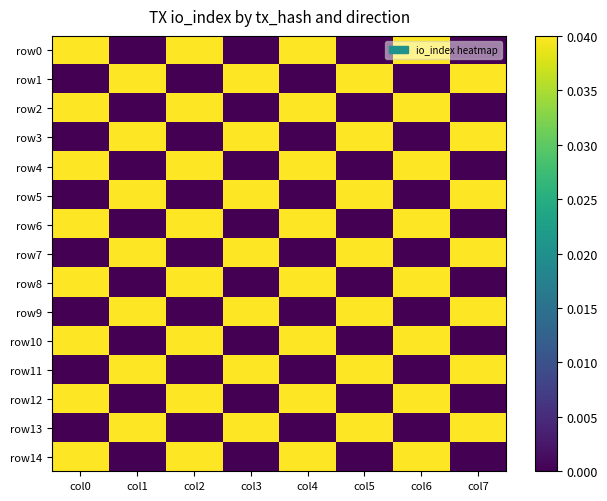

Reading right to left, list all the values displayed in this chart.

row0: col7=0.0	col6=0.0	col5=0.0	col4=0.0	col3=0.0	col2=0.0	col1=0.0	col0=0.0
row1: col7=0.0	col6=0.0	col5=0.0	col4=0.0	col3=0.0	col2=0.0	col1=0.0	col0=0.0
row2: col7=0.0	col6=0.0	col5=0.0	col4=0.0	col3=0.0	col2=0.0	col1=0.0	col0=0.0
row3: col7=0.0	col6=0.0	col5=0.0	col4=0.0	col3=0.0	col2=0.0	col1=0.0	col0=0.0
row4: col7=0.0	col6=0.0	col5=0.0	col4=0.0	col3=0.0	col2=0.0	col1=0.0	col0=0.0
row5: col7=0.0	col6=0.0	col5=0.0	col4=0.0	col3=0.0	col2=0.0	col1=0.0	col0=0.0
row6: col7=0.0	col6=0.0	col5=0.0	col4=0.0	col3=0.0	col2=0.0	col1=0.0	col0=0.0
row7: col7=0.0	col6=0.0	col5=0.0	col4=0.0	col3=0.0	col2=0.0	col1=0.0	col0=0.0
row8: col7=0.0	col6=0.0	col5=0.0	col4=0.0	col3=0.0	col2=0.0	col1=0.0	col0=0.0
row9: col7=0.0	col6=0.0	col5=0.0	col4=0.0	col3=0.0	col2=0.0	col1=0.0	col0=0.0
row10: col7=0.0	col6=0.0	col5=0.0	col4=0.0	col3=0.0	col2=0.0	col1=0.0	col0=0.0
row11: col7=0.0	col6=0.0	col5=0.0	col4=0.0	col3=0.0	col2=0.0	col1=0.0	col0=0.0
row12: col7=0.0	col6=0.0	col5=0.0	col4=0.0	col3=0.0	col2=0.0	col1=0.0	col0=0.0
row13: col7=0.0	col6=0.0	col5=0.0	col4=0.0	col3=0.0	col2=0.0	col1=0.0	col0=0.0
row14: col7=0.0	col6=0.0	col5=0.0	col4=0.0	col3=0.0	col2=0.0	col1=0.0	col0=0.0